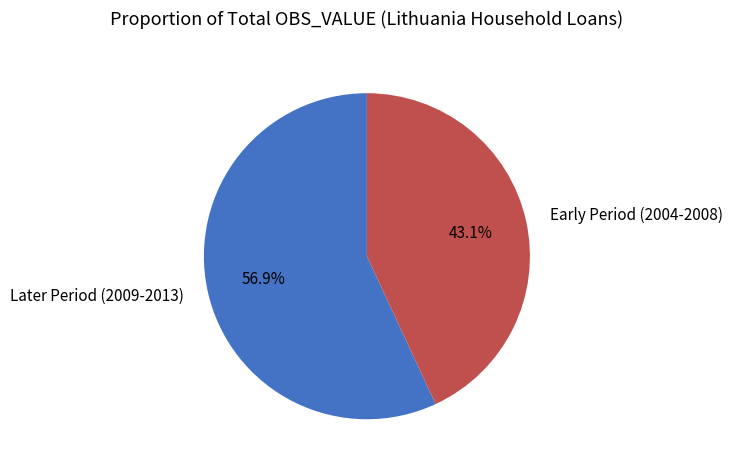

What percentage do Later Period (2009-2013) and Early Period (2004-2008) together represent?

100.0%